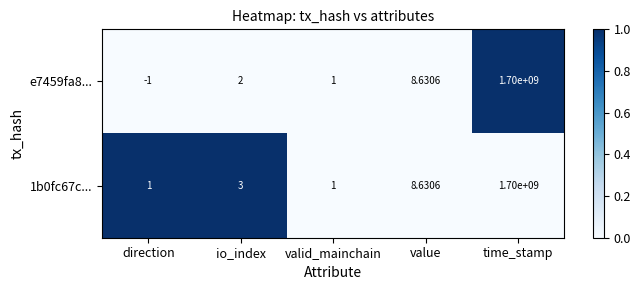

Rank the categories by e7459fa8... value from lowest to highest.

direction, valid_mainchain, io_index, value, time_stamp